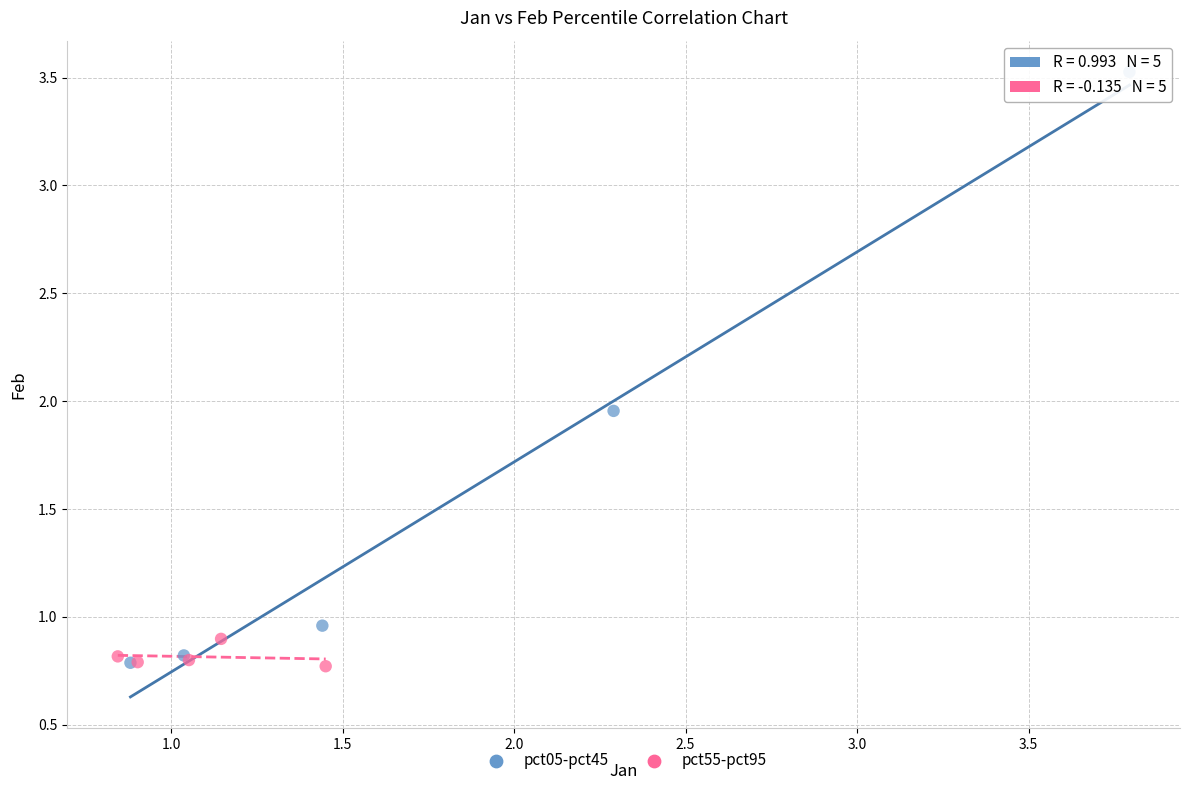

Which series has the largest Y range (max minus min)?

pct05-pct45